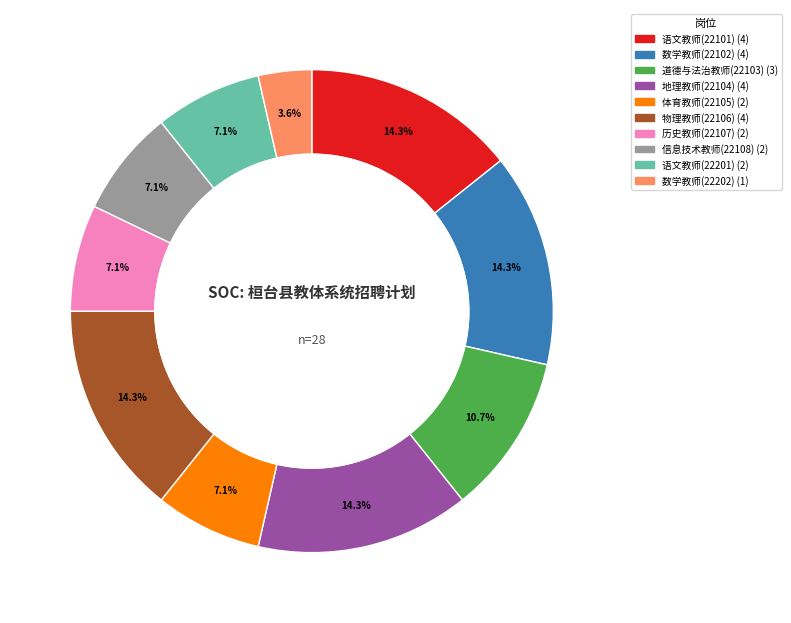

How much of the chart is everything except 信息技术教师(22108)?

92.9%